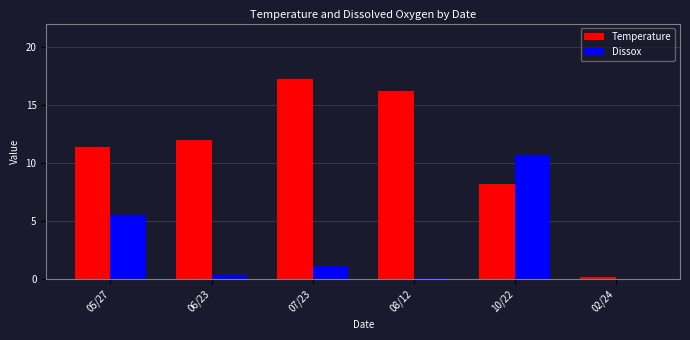

What is the average value of the Dissox series?

3.0